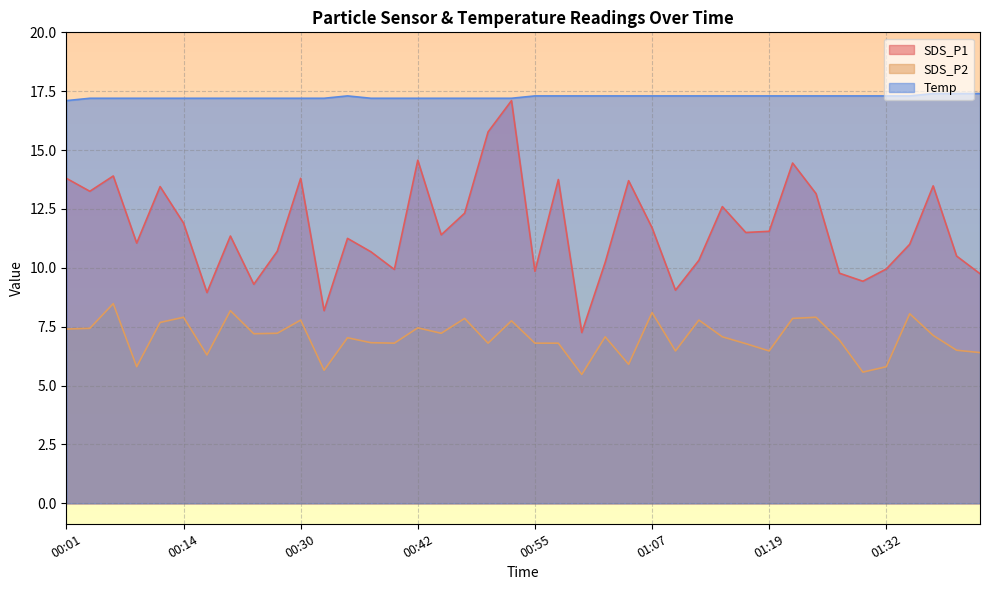

Where is SDS_P2 nearest to the value 6?

01:05